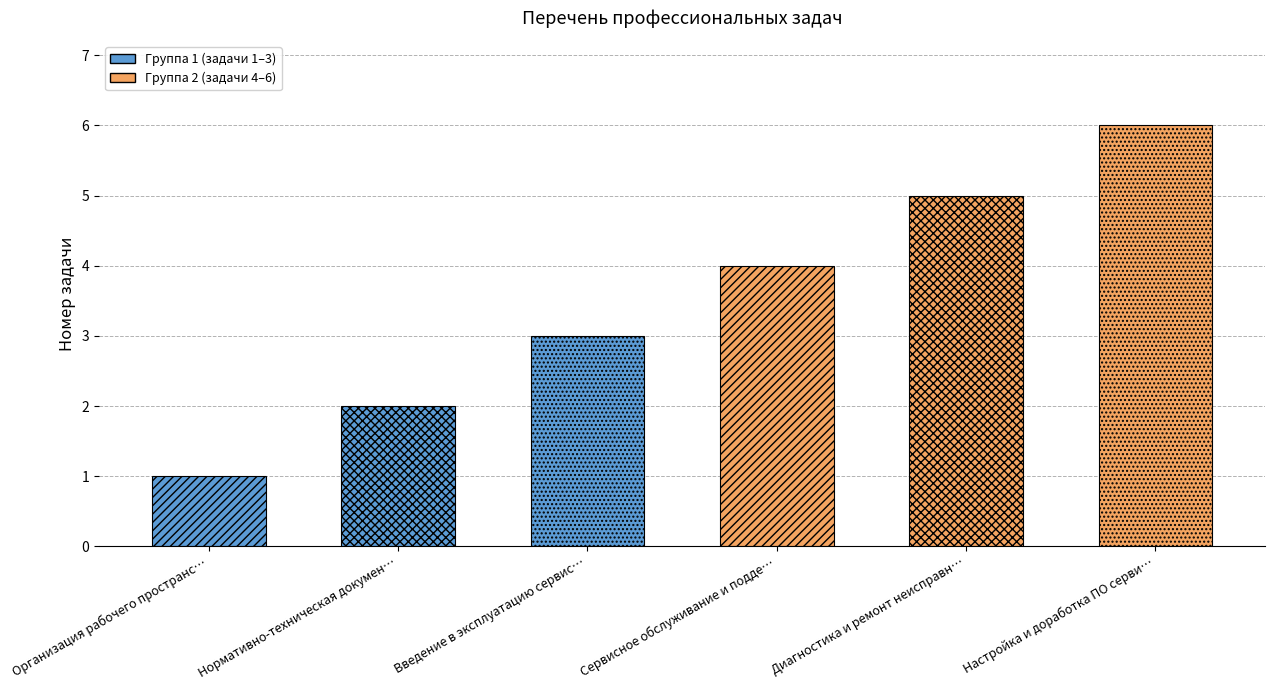

Rank the categories by value from highest to lowest.

Настройка и доработка ПО сервисного РТС, Диагностика и ремонт неисправного РТС, Сервисное обслуживание и поддержка ПО, Введение в эксплуатацию сервисного РТС, Нормативно-техническая документация, Организация рабочего пространства